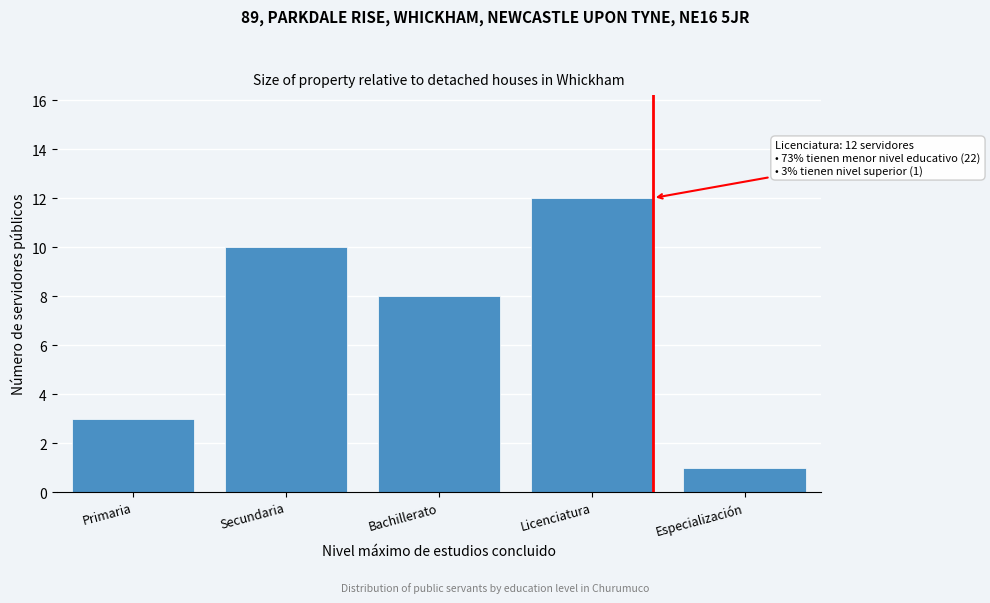

Reading left to right, transcribe all the data shown in this chart.

3	10	8	12	1